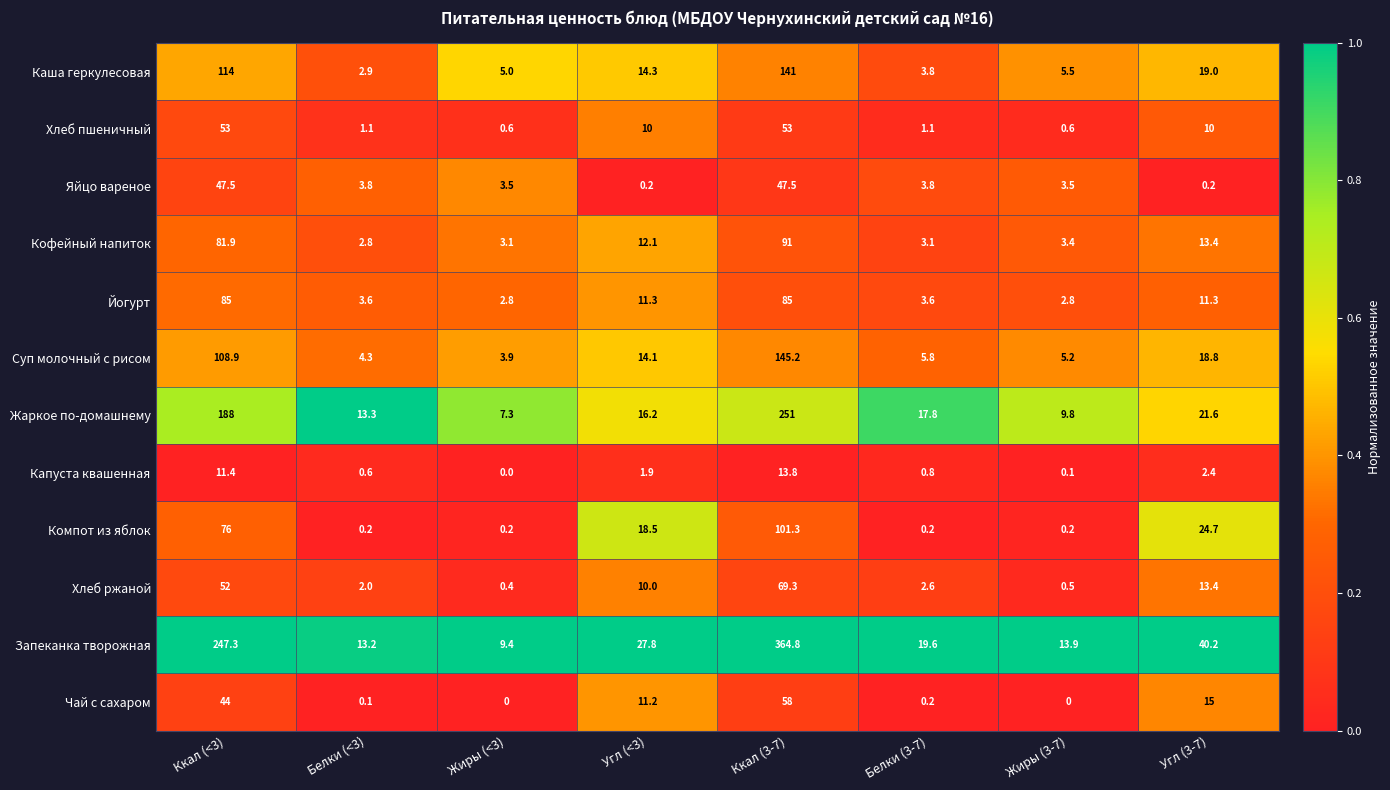

What is the sum of the Капуста квашенная values at Жиры (<3) and Угл (<3)?

1.9